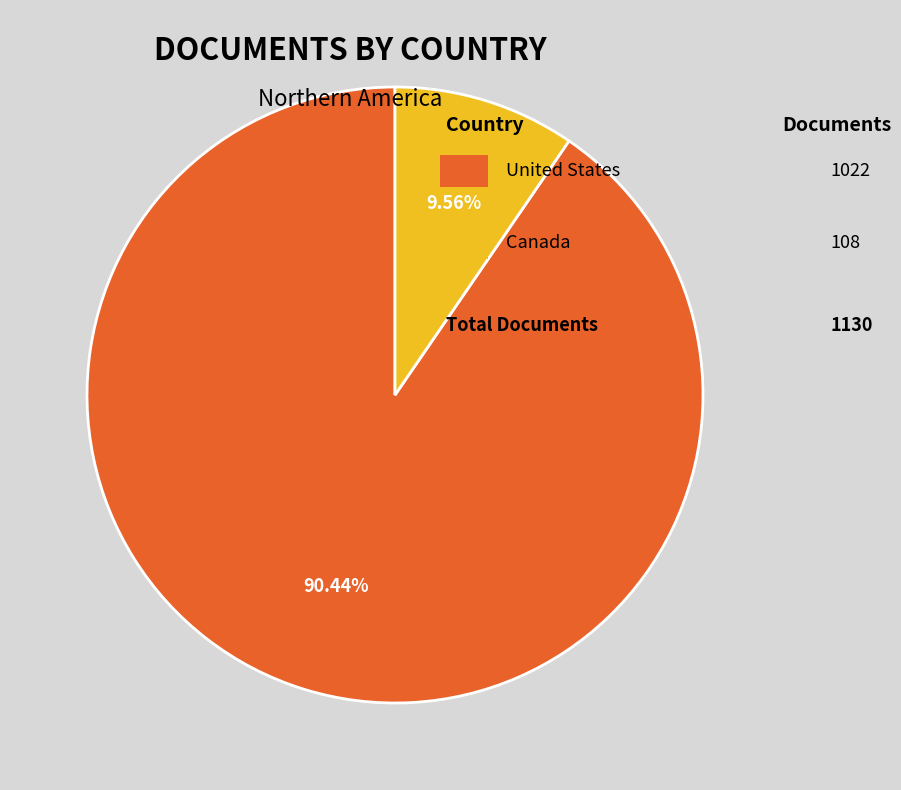

Count the number of slices in the pie.

2